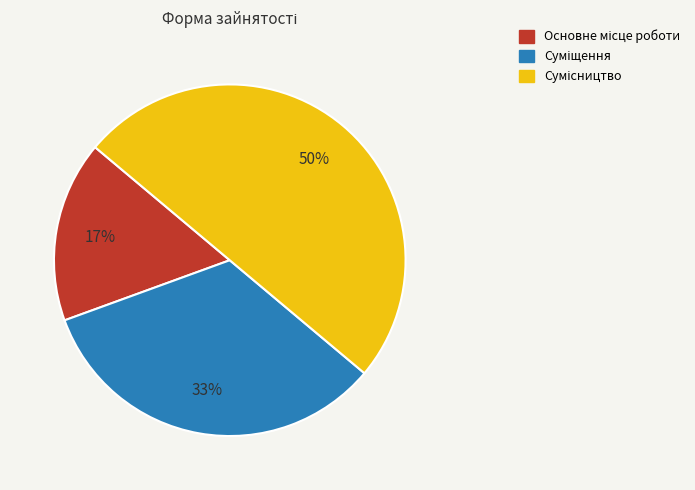

To the nearest percent, what is the average slice percentage?

33%